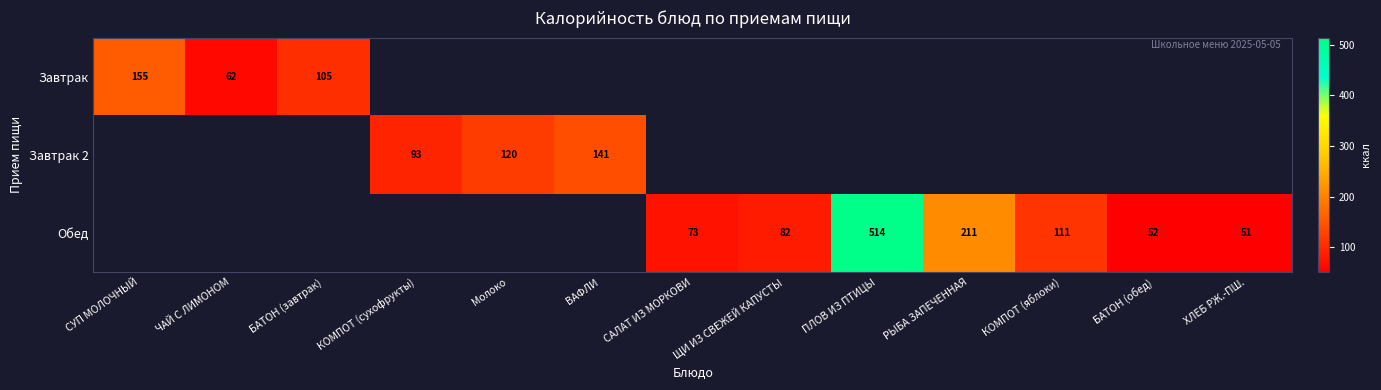

What is the sum of the Обед values at РЫБА ЗАПЕЧЕННАЯ and САЛАТ ИЗ МОРКОВИ?

284